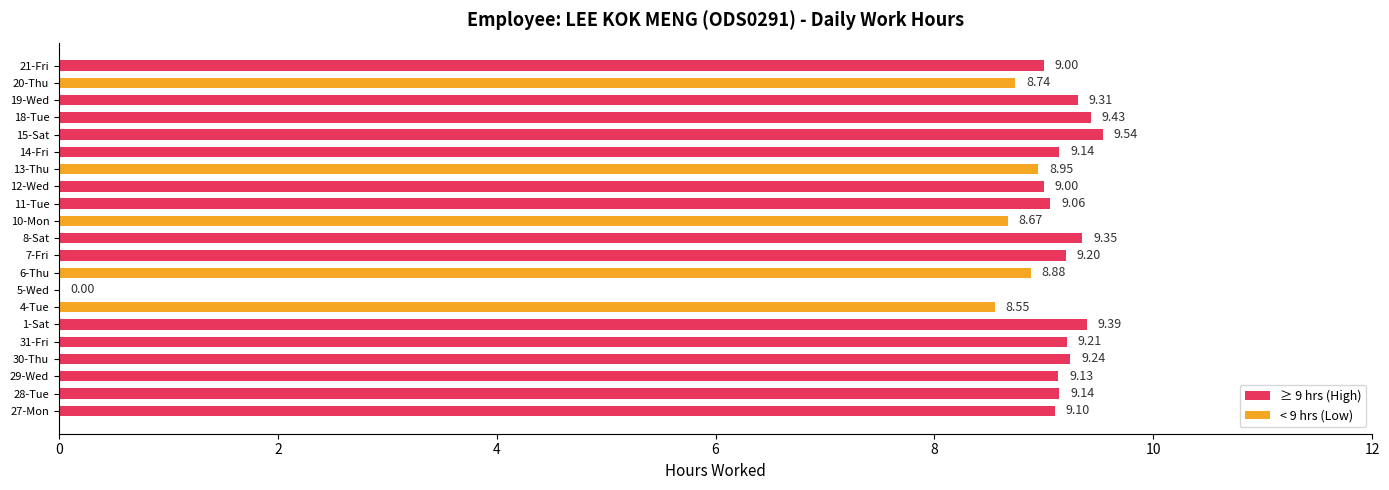

What is the sum of all values?

182.0